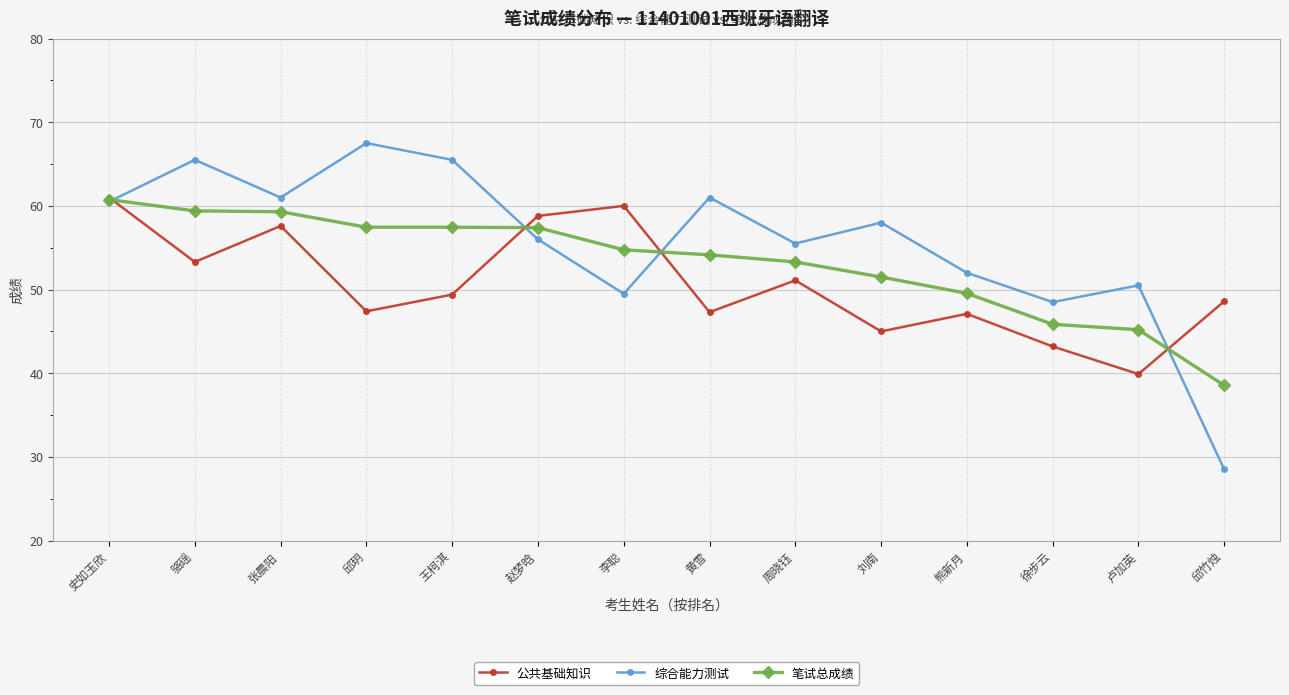

How many interior local peaks does the 综合能力测试 series have?

5